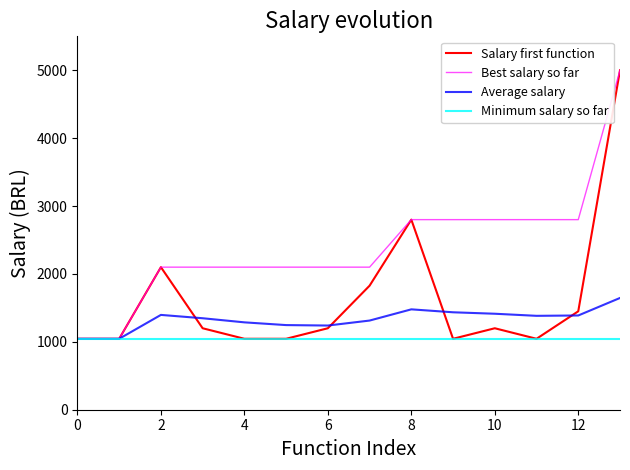

Is this an area chart (filled region under the line)?

No